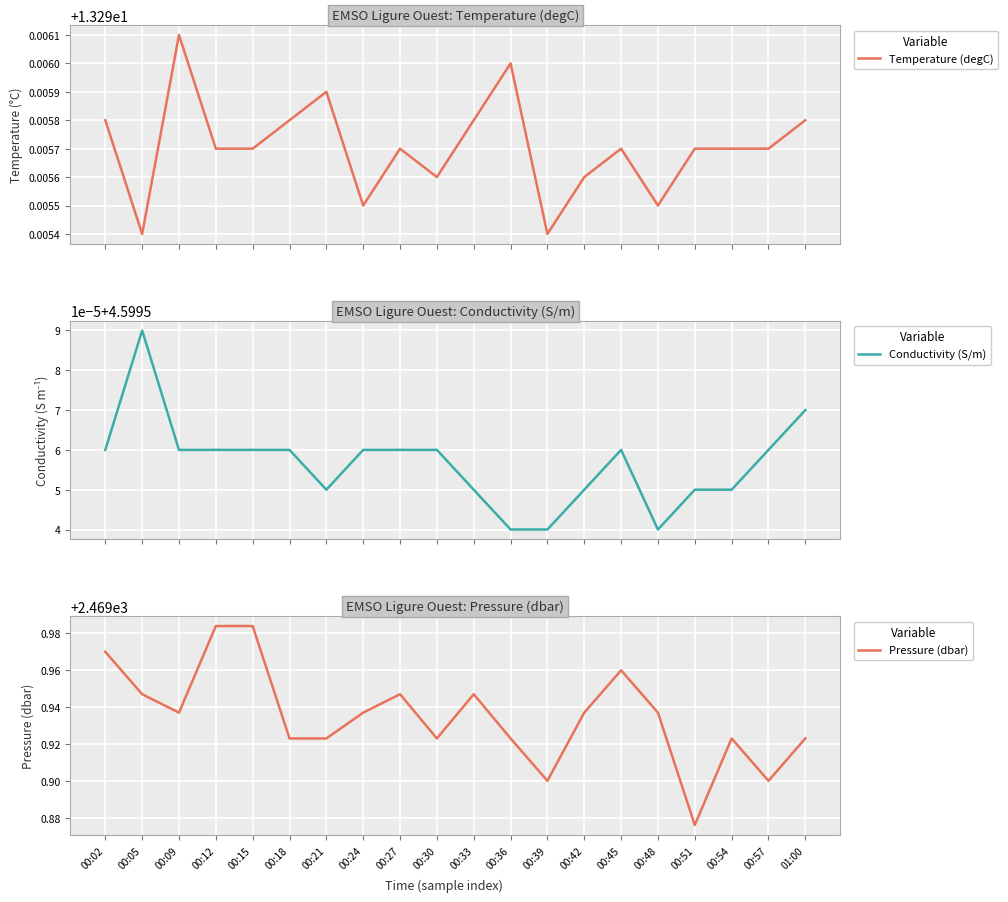

How many lines are shown in the chart?

3